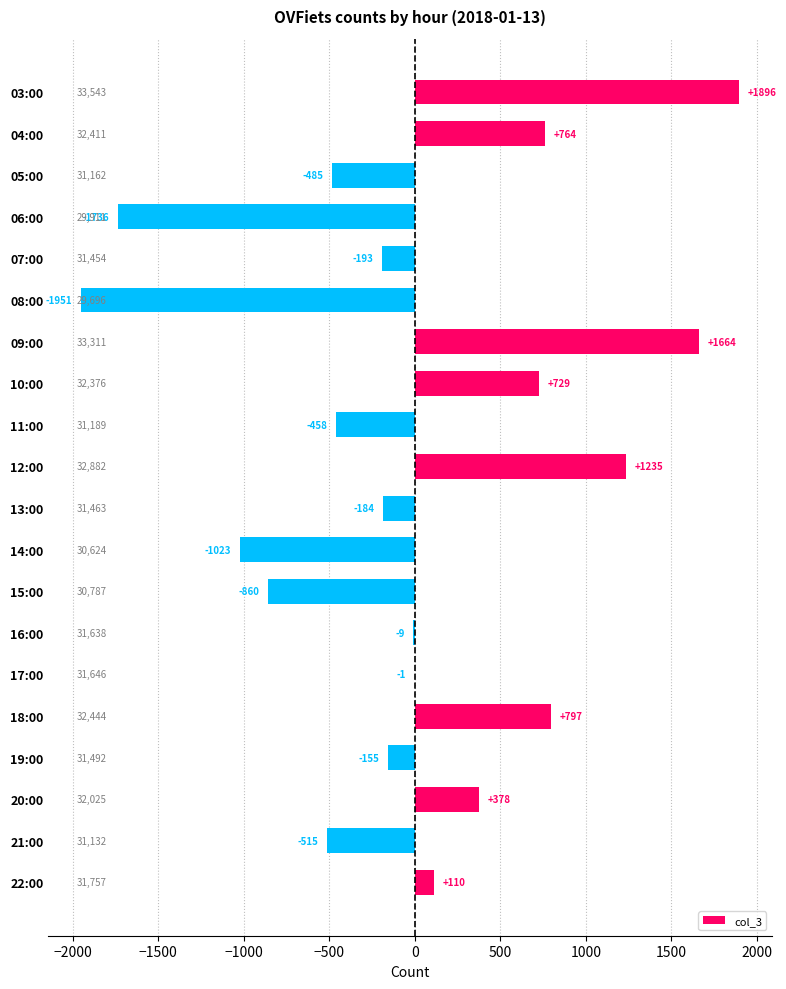

Count the number of data series in this chart.

1